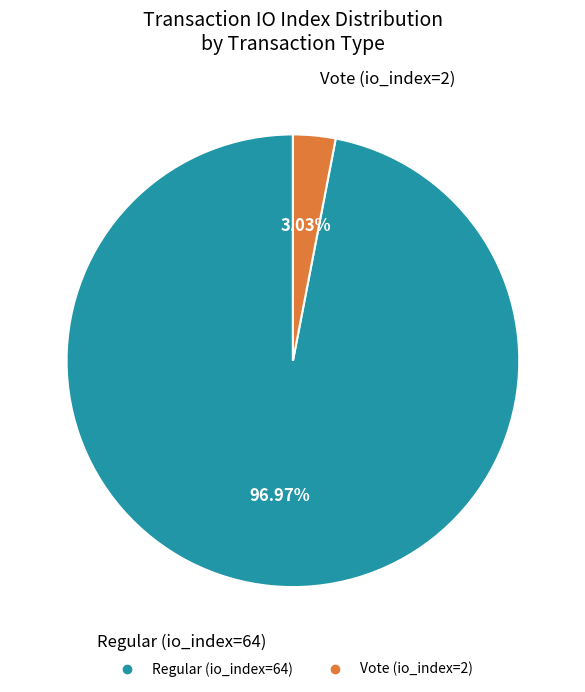

Which category has the smallest portion of the pie?

Vote (io_index=2)